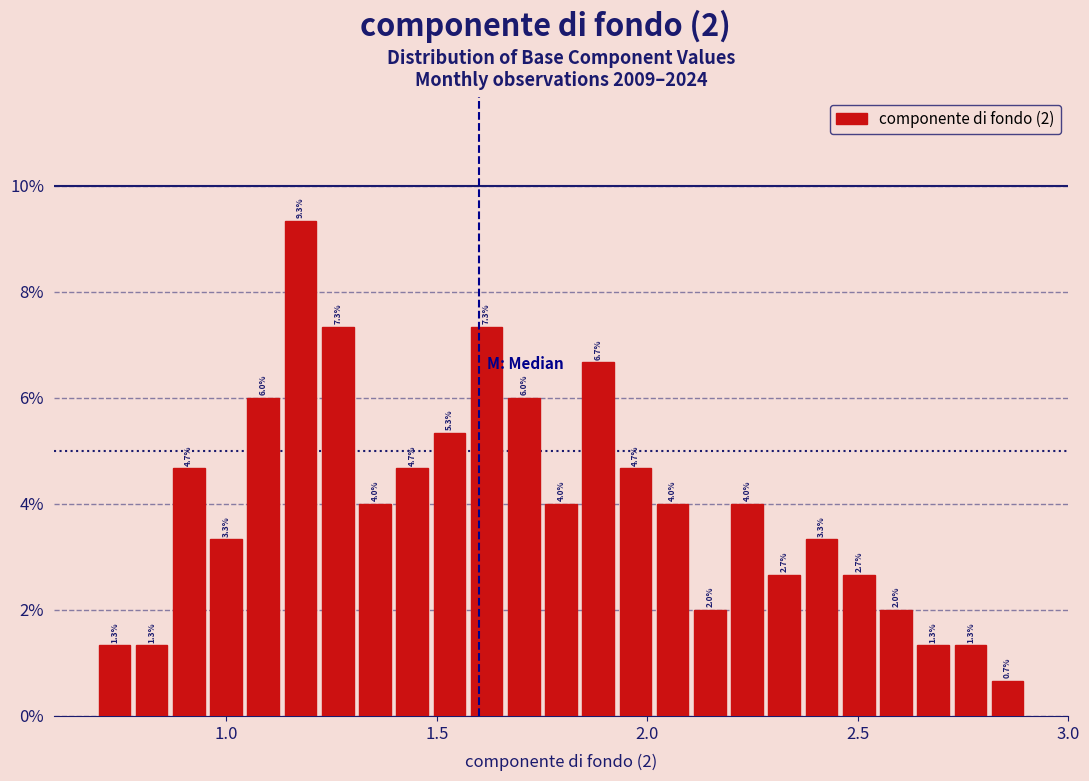

Read against the x-axis, roughly where is the centre of the tallest bar?

1.20